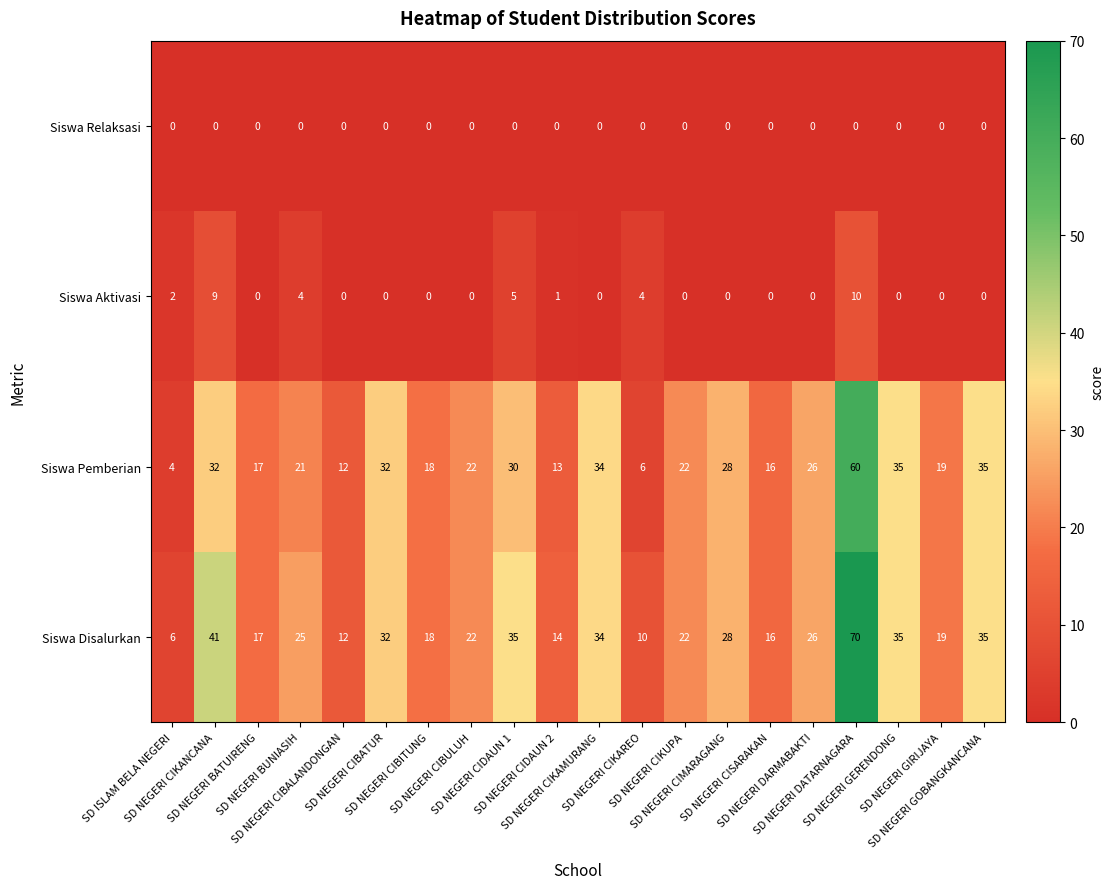

Which series has the widest spread of values?

Siswa Disalurkan